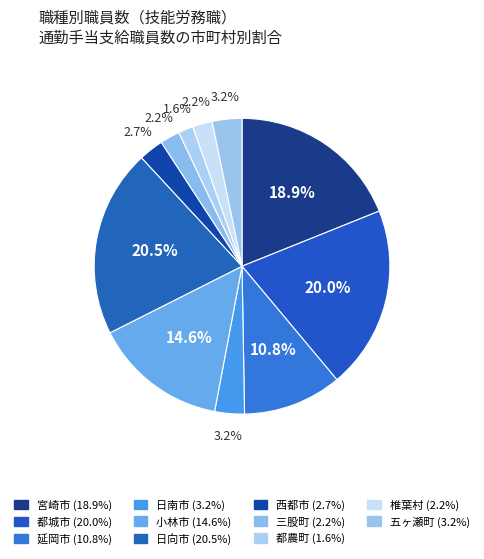

What percentage is NOT represented by 都城市?

80.0%